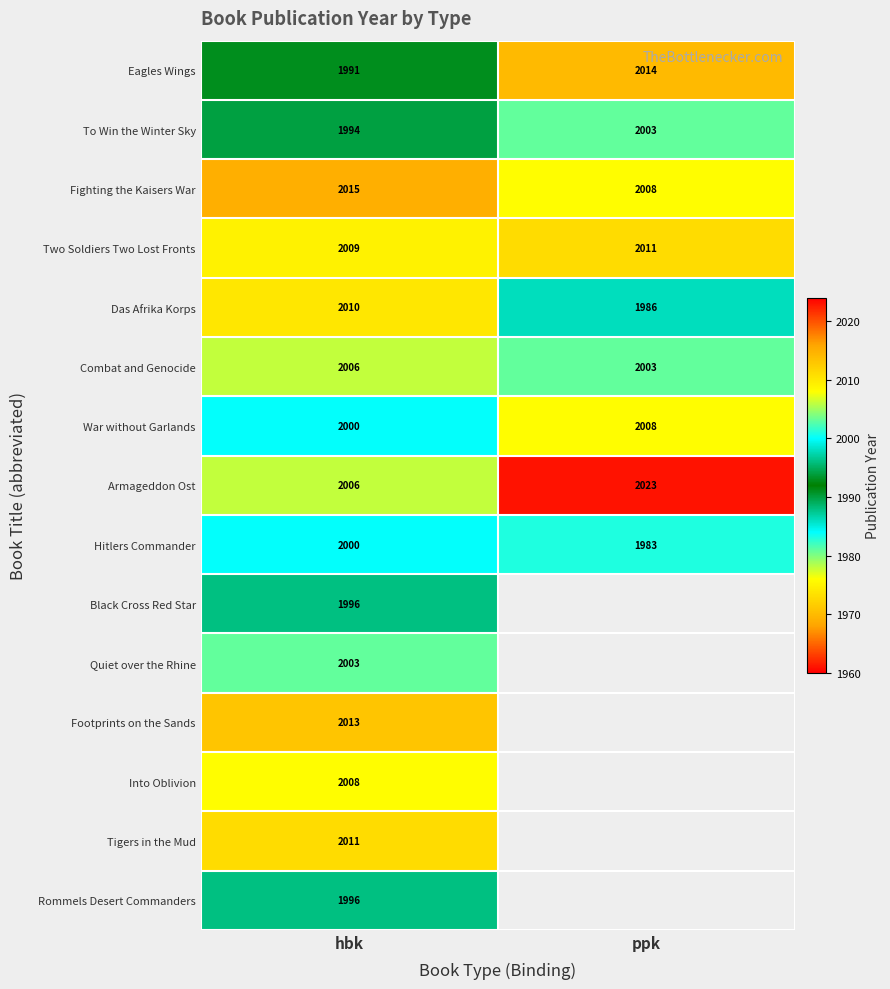

What is the total value across all series at hbk?

30058